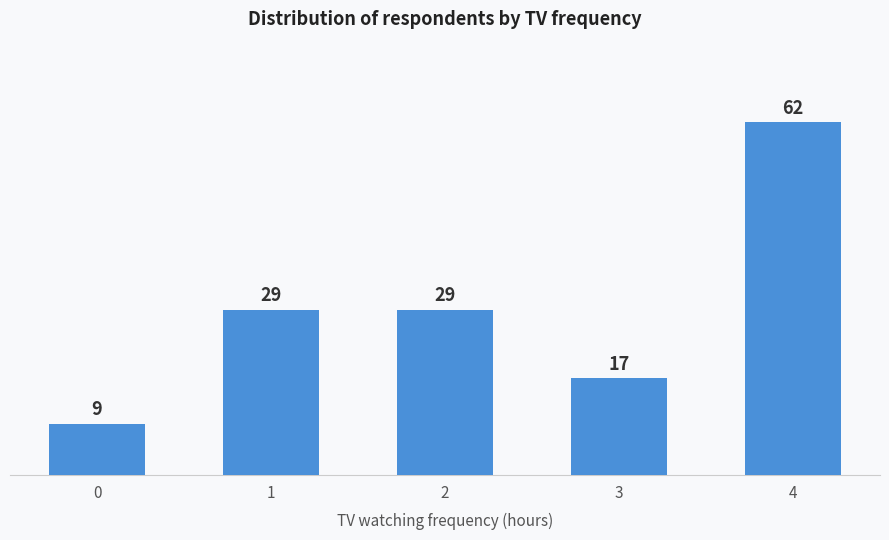

Is it true that the value at 4 is 104?

False